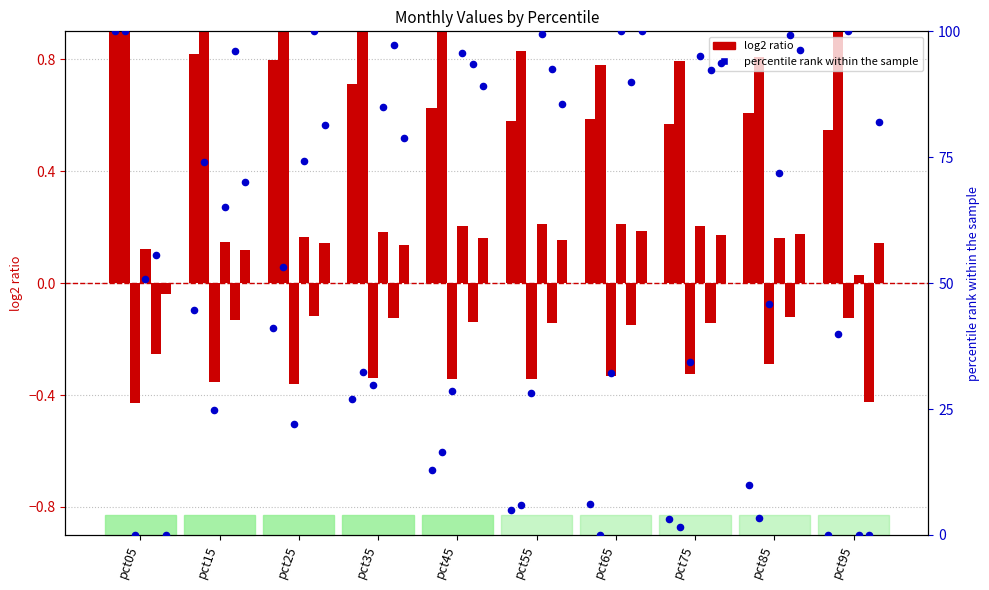

What is the change in value from pct15 to pct55?

-39.6